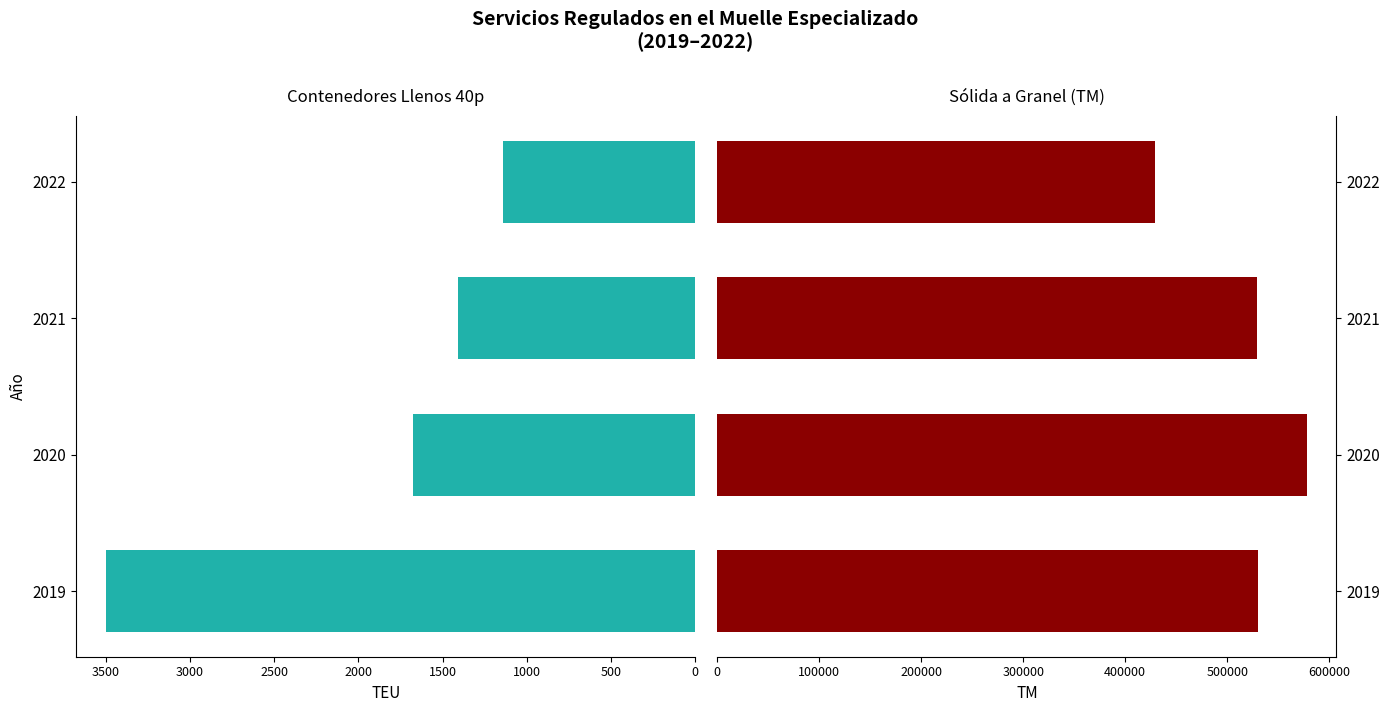

The value of Contenedores Llenos 40p at 2020 is 377.0. True or false?

False